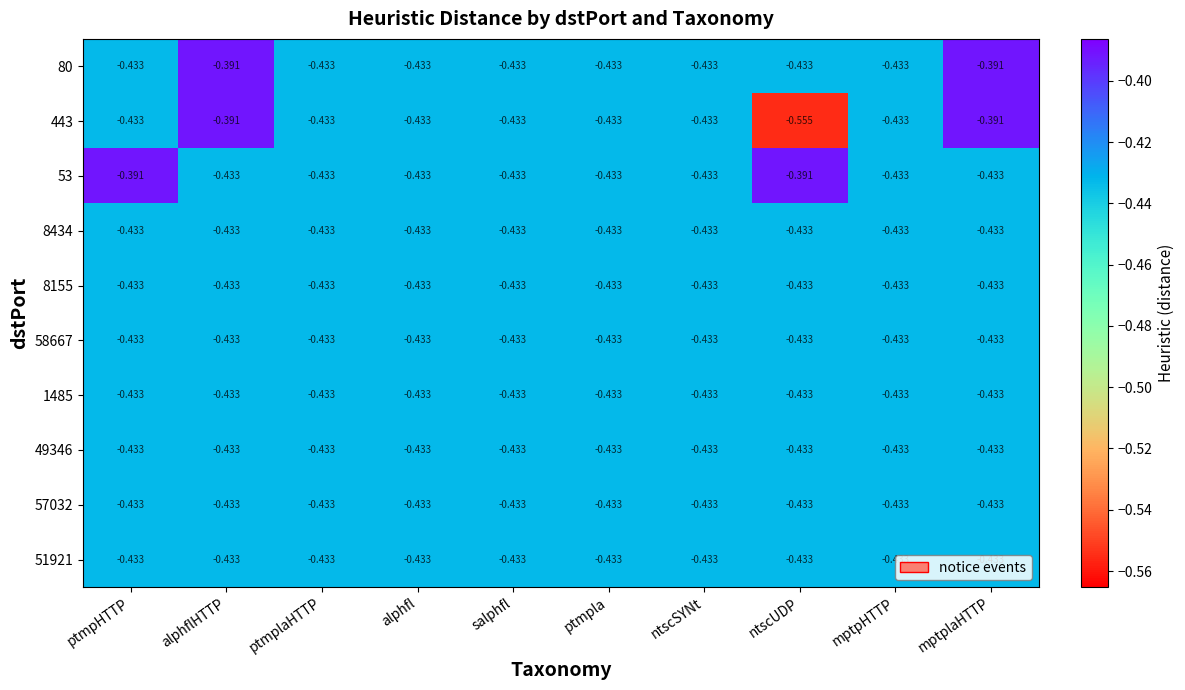

Which label corresponds to the smallest value in the chart?

ntscUDP